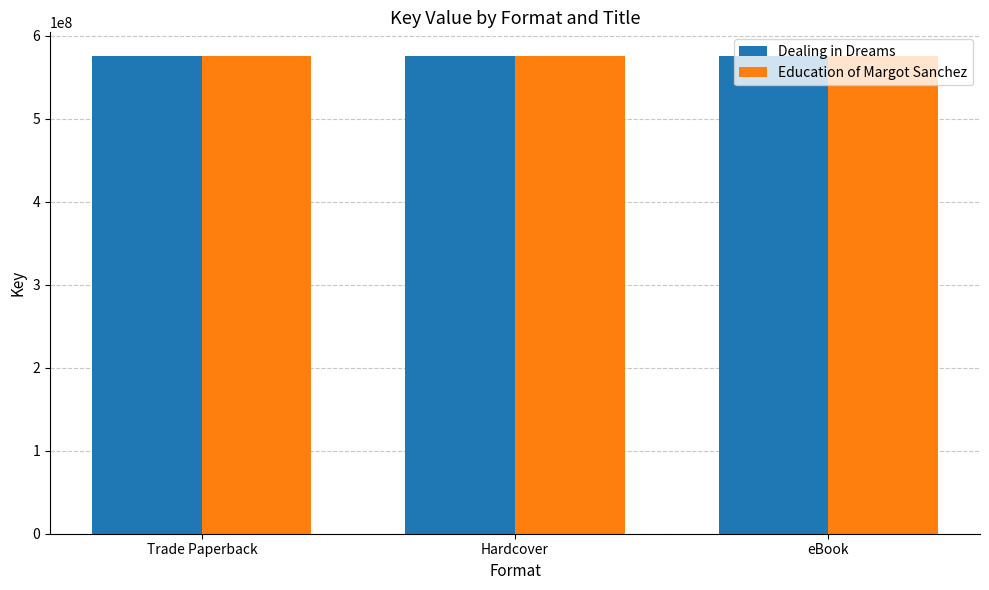

How many distinct data groups are displayed?

2